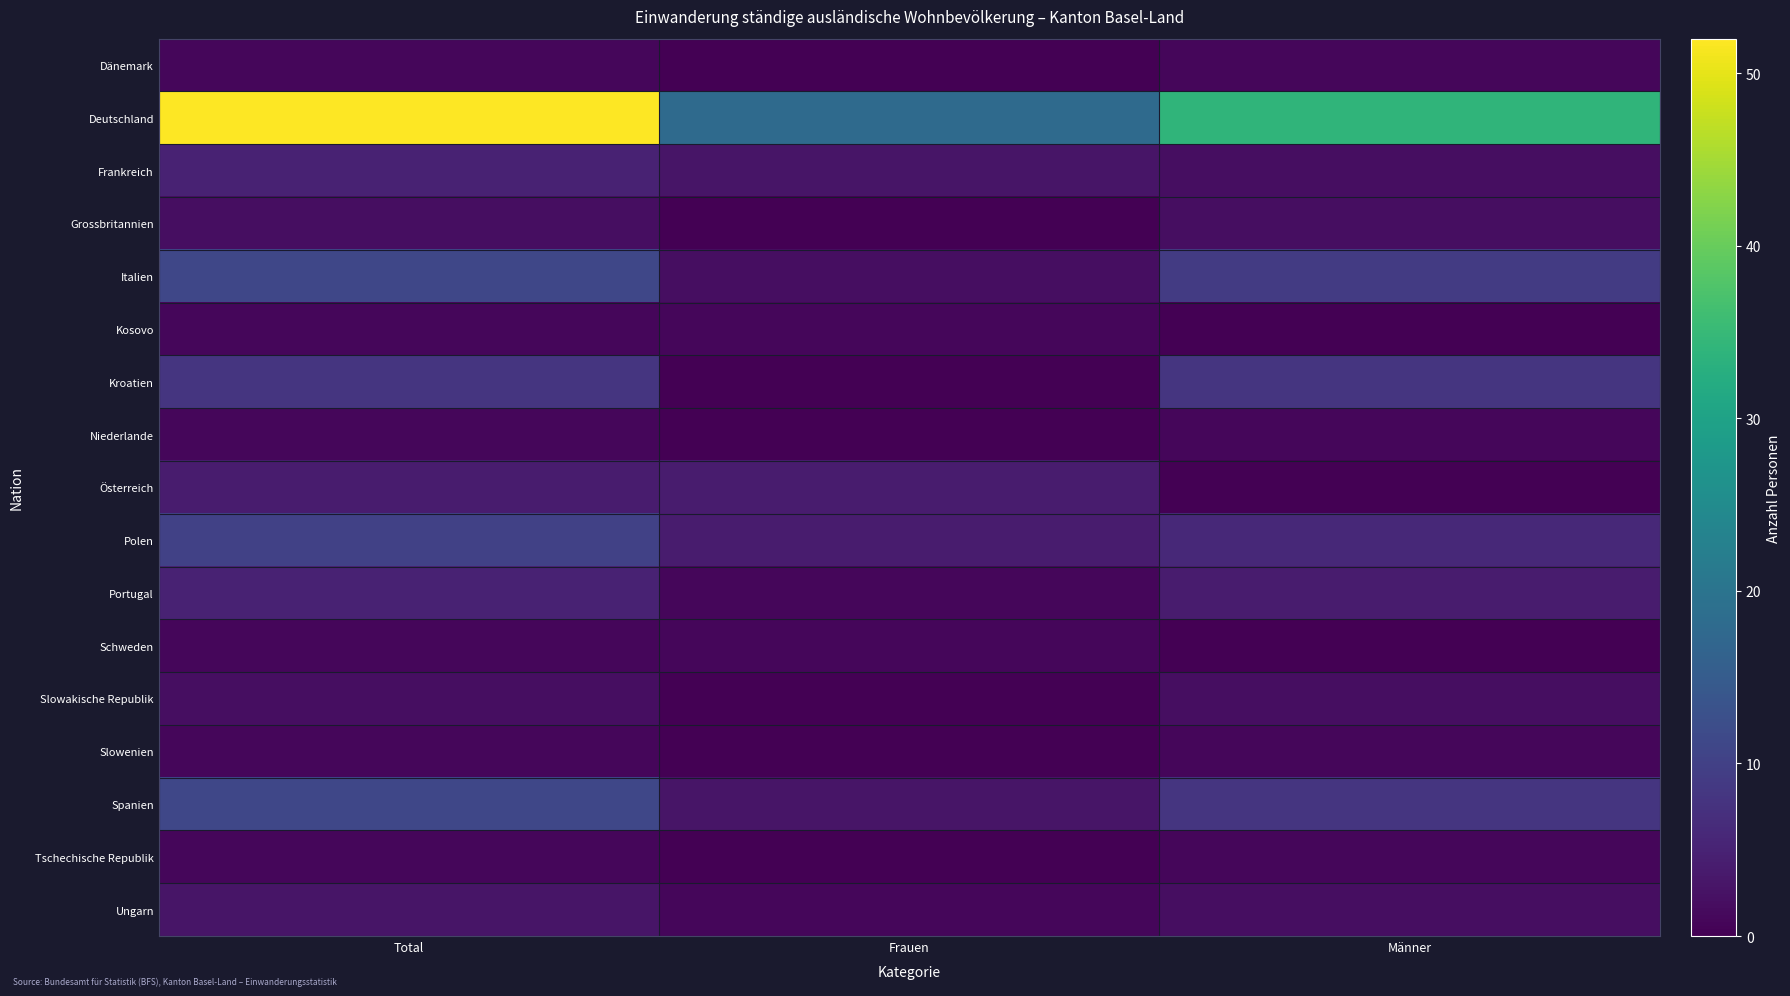

Between Frauen and Männer, which is larger?

Männer